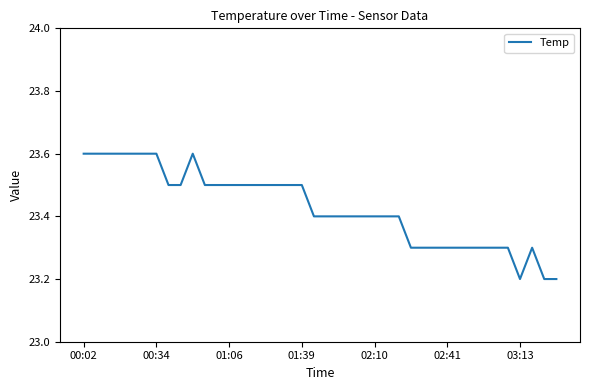

What is the maximum value shown in the chart?

23.6